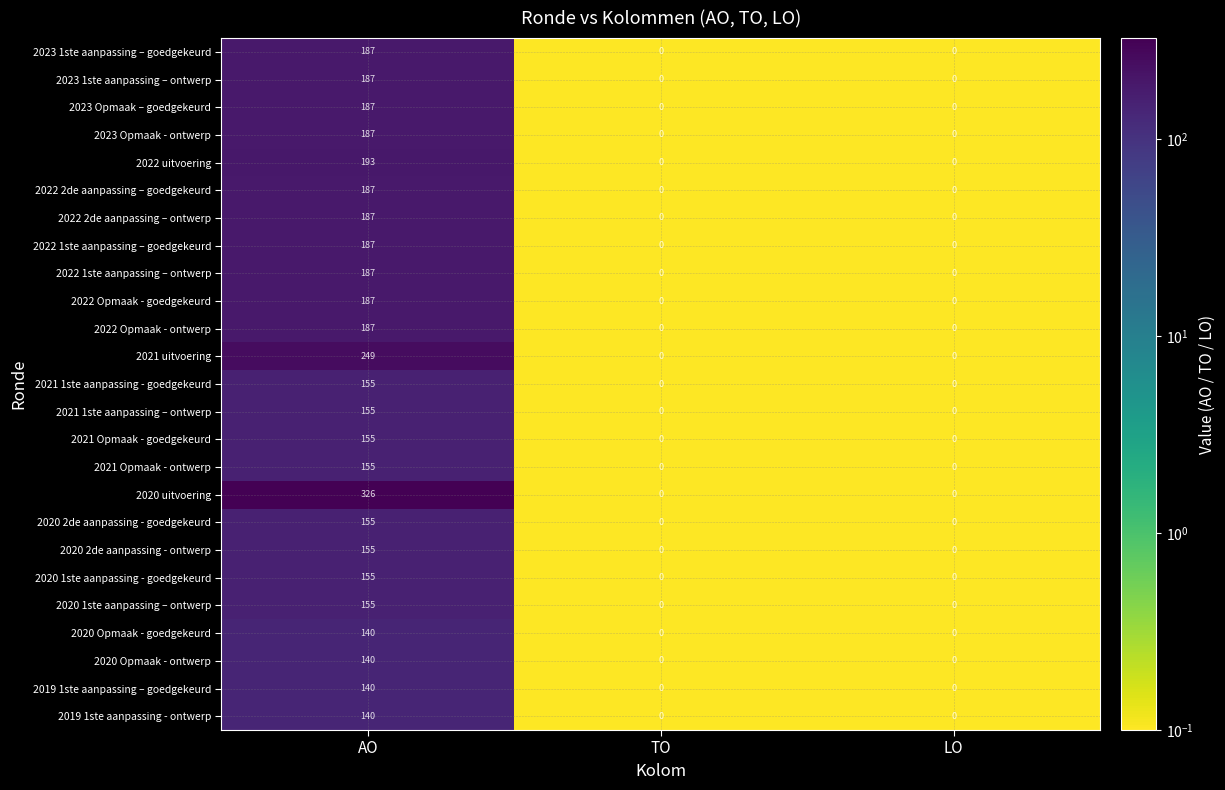

Which series changed the most between AO and TO?

2020 uitvoering